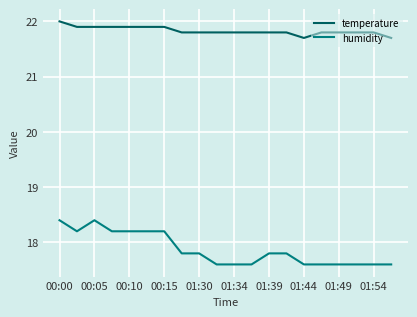

Reading left to right, transcribe all the data shown in this chart.

temperature: 22.0	21.9	21.9	21.9	21.9	21.9	21.9	21.8	21.8	21.8	21.8	21.8	21.8	21.8	21.7	21.8	21.8	21.8	21.8	21.7
humidity: 18.4	18.2	18.4	18.2	18.2	18.2	18.2	17.8	17.8	17.6	17.6	17.6	17.8	17.8	17.6	17.6	17.6	17.6	17.6	17.6